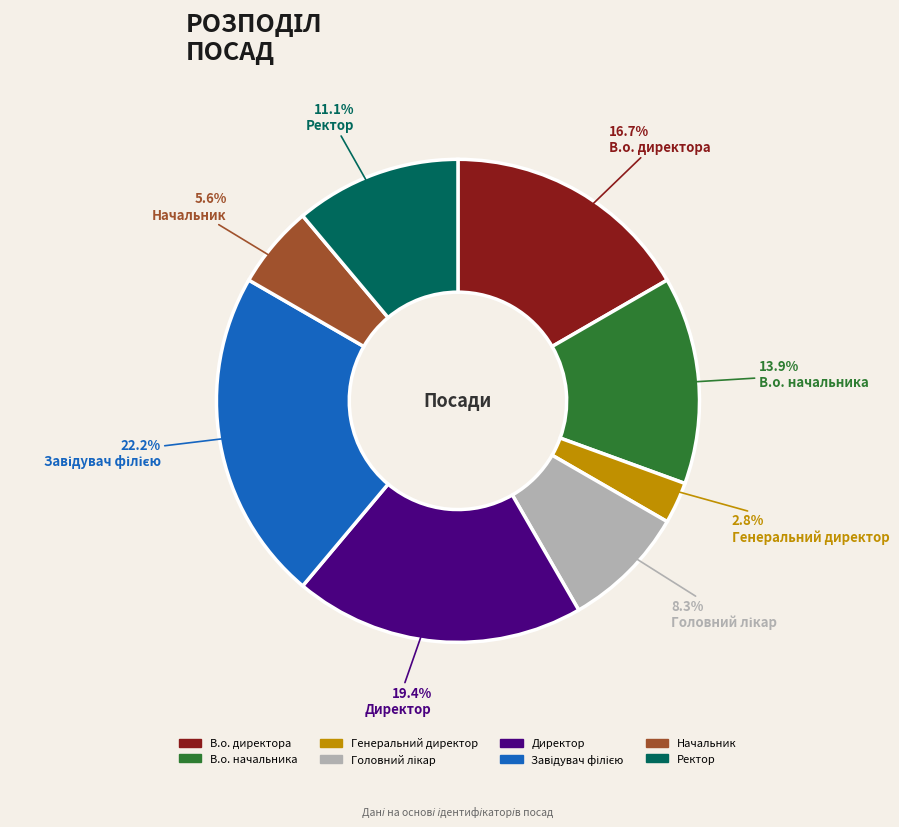

Is there a majority slice in this chart?

No